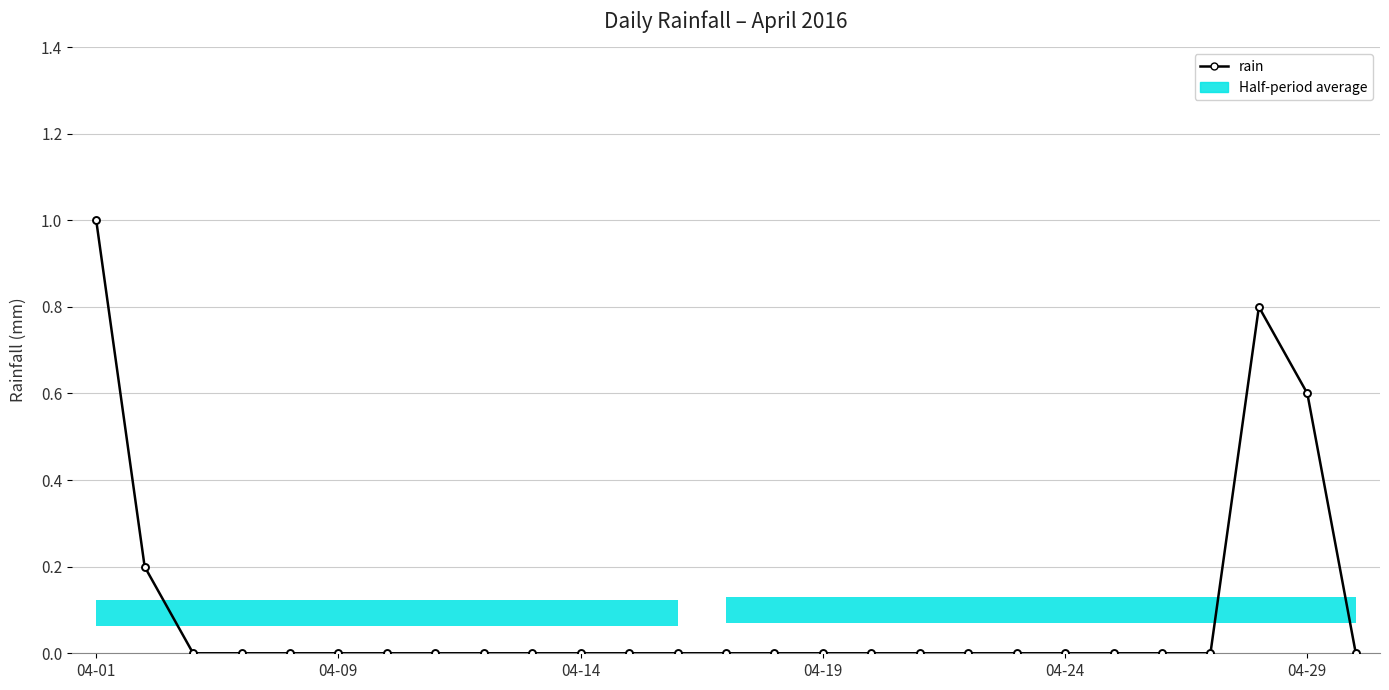

Reading left to right, extract all data points from this chart.

1.0	0.2	0.0	0.0	0.0	0.0	0.0	0.0	0.0	0.0	0.0	0.0	0.0	0.0	0.0	0.0	0.0	0.0	0.0	0.0	0.0	0.0	0.0	0.0	0.8	0.6	0.0